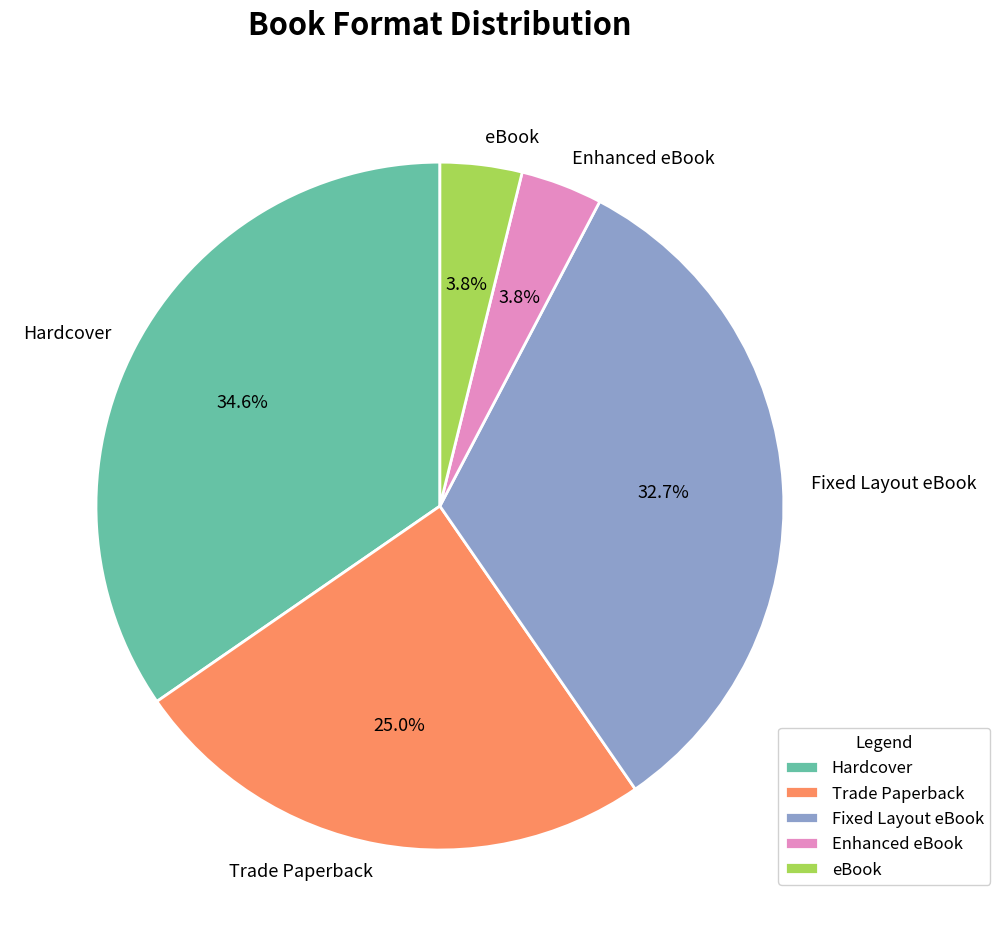

To the nearest percent, what is the average slice percentage?

20%